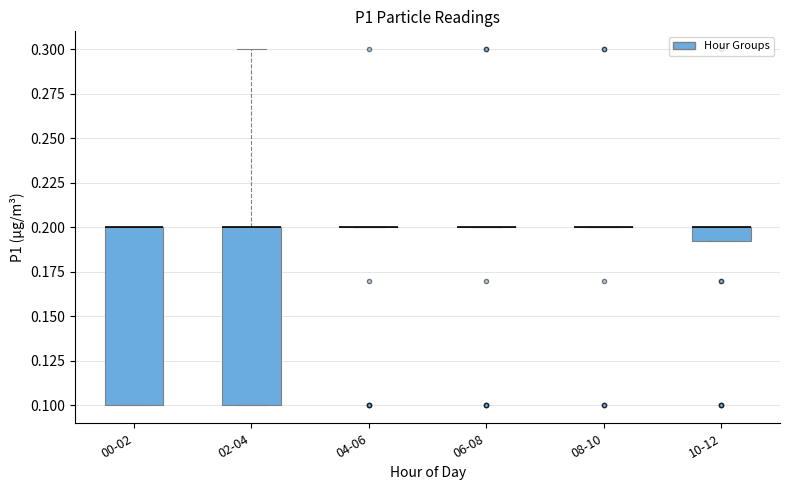

Reading left to right, read every box against the y-axis: the position of its median line, the range the box covers, and the ends of its whiskers. The values are not printed on the chart, so give them approximately, as read against the axis.

00-02: median 0.200 (drawn on the box's upper edge), box 0.100 to 0.200, whiskers 0.100 to 0.200
02-04: median 0.200 (drawn on the box's upper edge), box 0.100 to 0.200, whiskers 0.100 to 0.300
04-06: box collapsed to a line at 0.200, whiskers 0.200 to 0.200
06-08: box collapsed to a line at 0.200, whiskers 0.200 to 0.200
08-10: box collapsed to a line at 0.200, whiskers 0.200 to 0.200
10-12: median 0.200 (drawn on the box's upper edge), box 0.195 to 0.200, whiskers 0.195 to 0.200